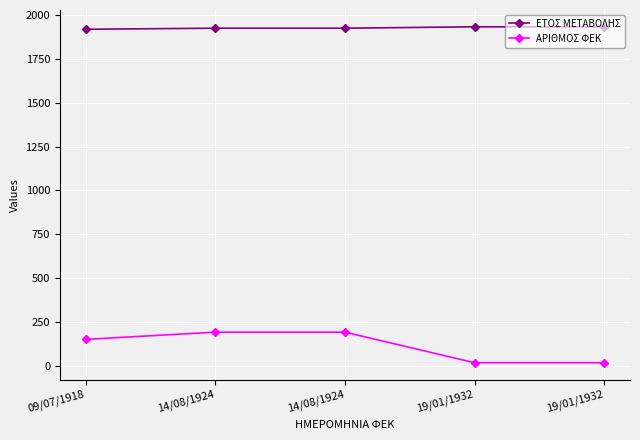

Is the value of ΕΤΟΣ ΜΕΤΑΒΟΛΗΣ at 19/01/1932 greater than the value of ΑΡΙΘΜΟΣ ΦΕΚ at 19/01/1932?

Yes